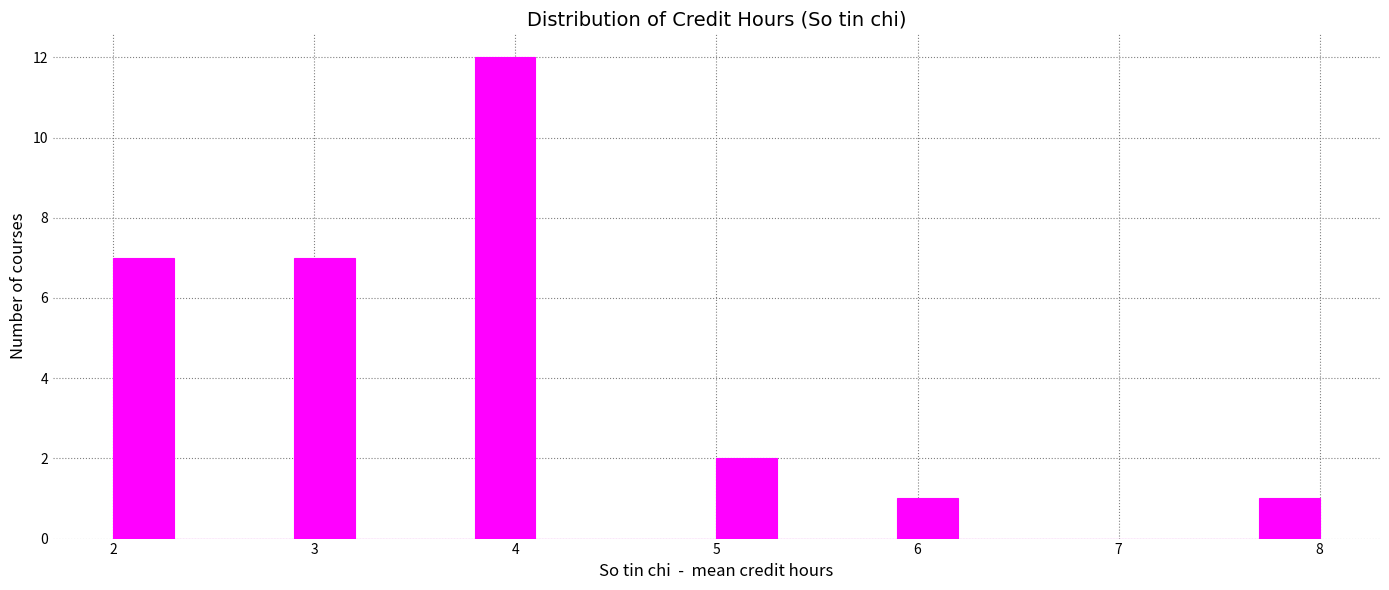

Around what value on the x-axis is the tallest bar? Give the approximate position of its centre, as read against the axis.

4.0